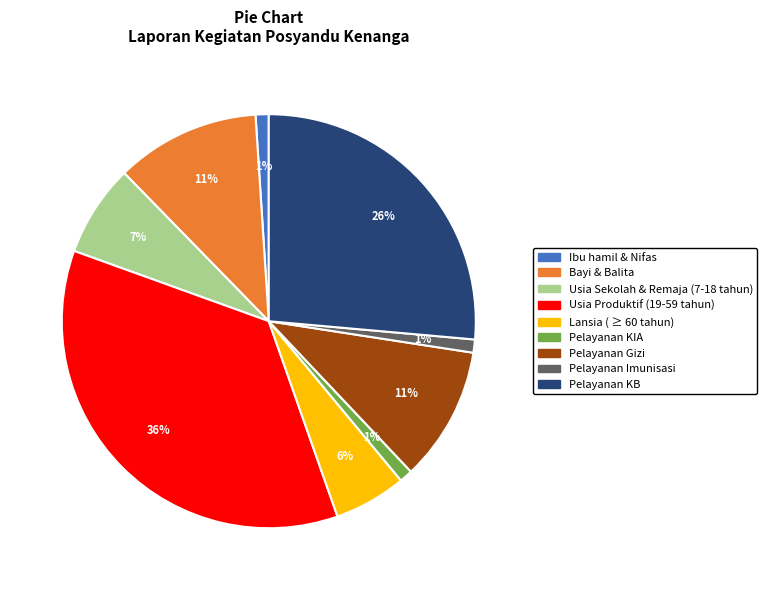

To the nearest percent, what is the difference between the largest and smallest slice percentages?

35%